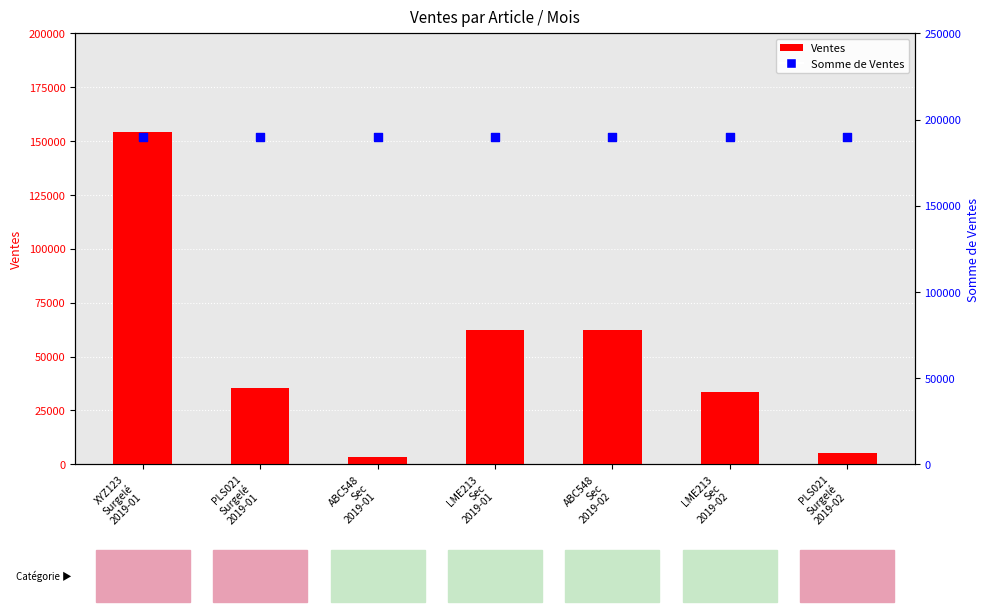

What are all the series names shown in the legend?

Ventes, Somme de Ventes